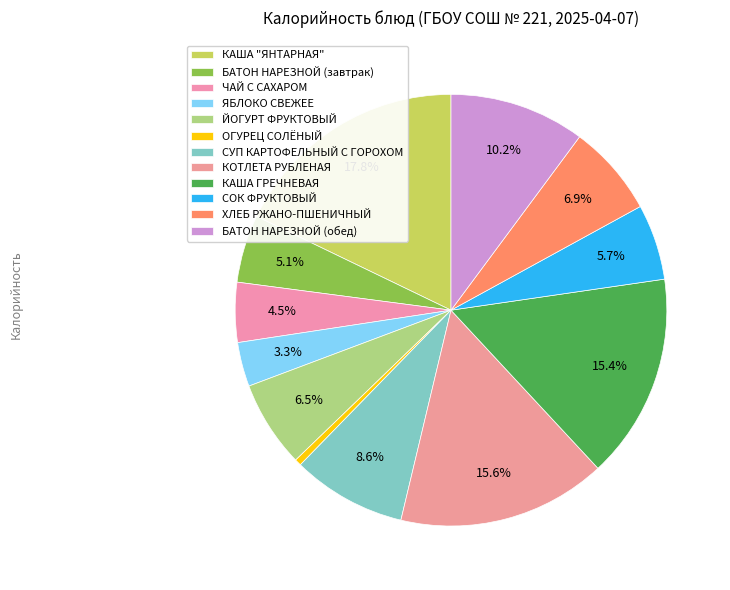

How many slices are in this pie chart?

12